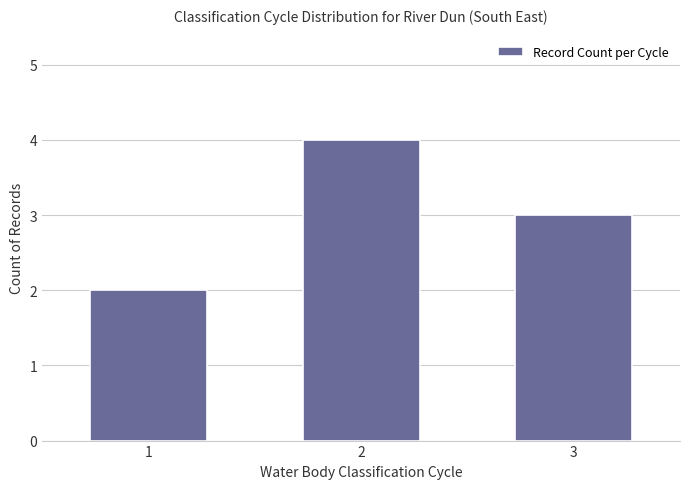

Does the chart contain stacked bars?

No